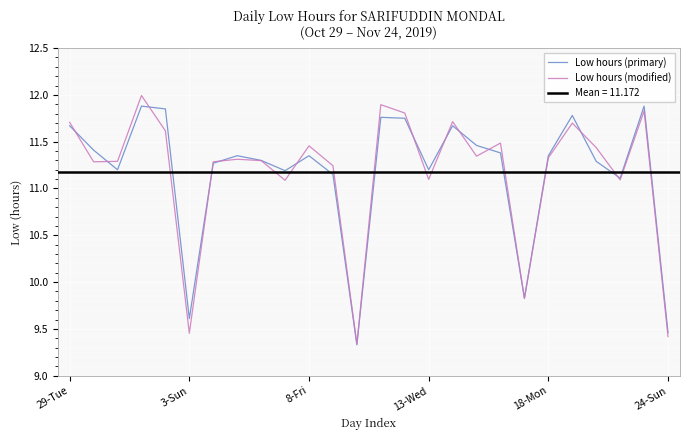

What is the sum of all Low hours (primary) values?

290.5